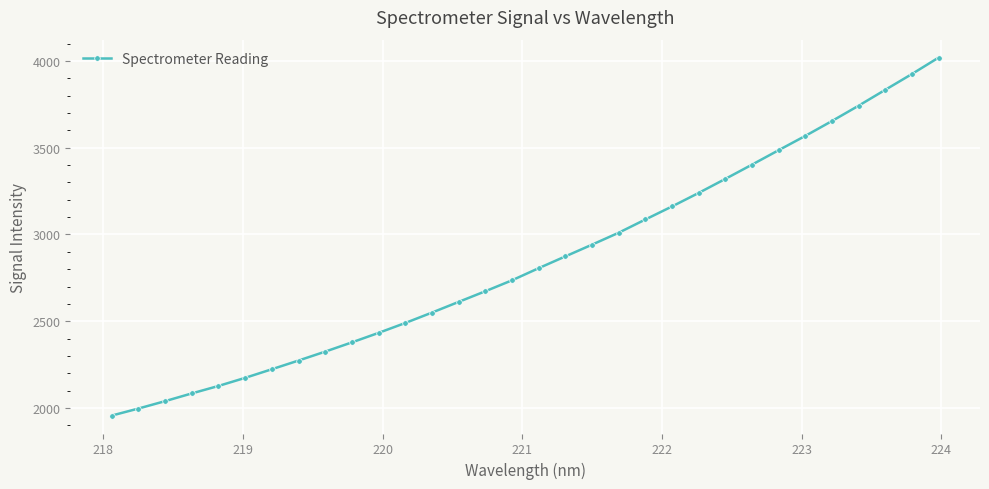

What is the smallest value displayed?

1956.3